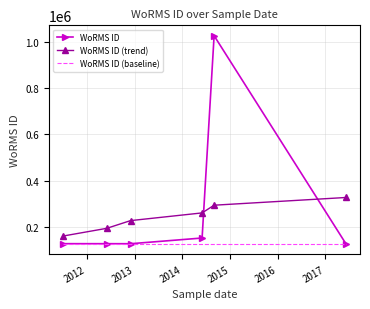

List the series in order of their peak value, lowest first.

WoRMS ID (baseline), WoRMS ID (trend), WoRMS ID